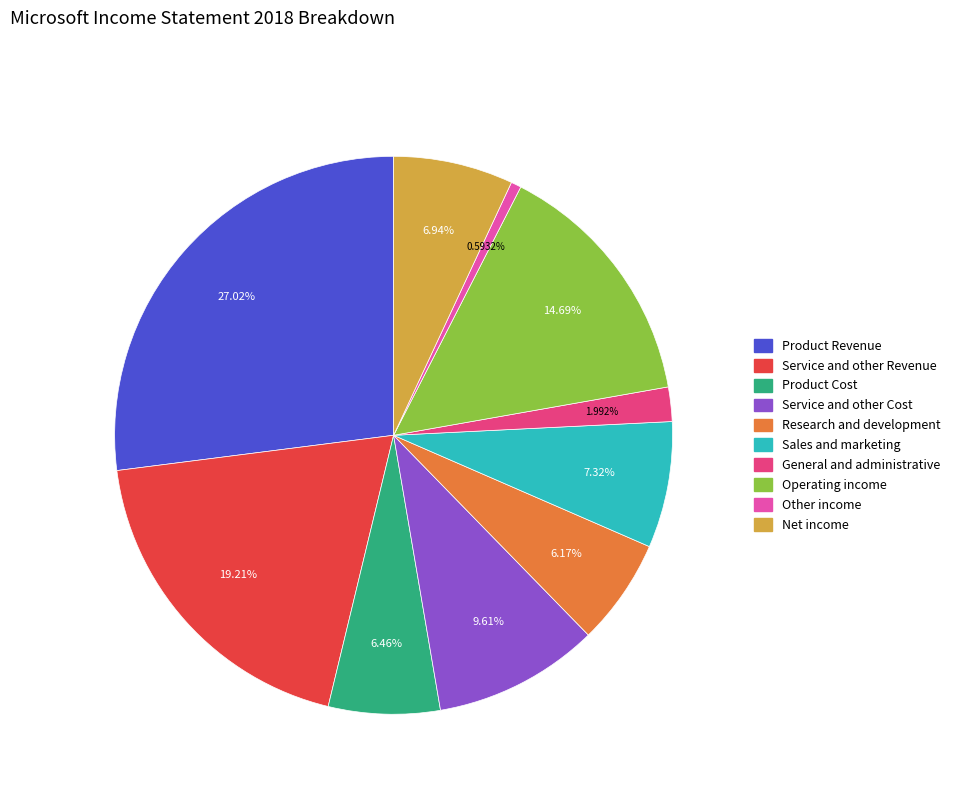

Between Research and development and Service and other Cost, which is larger?

Service and other Cost